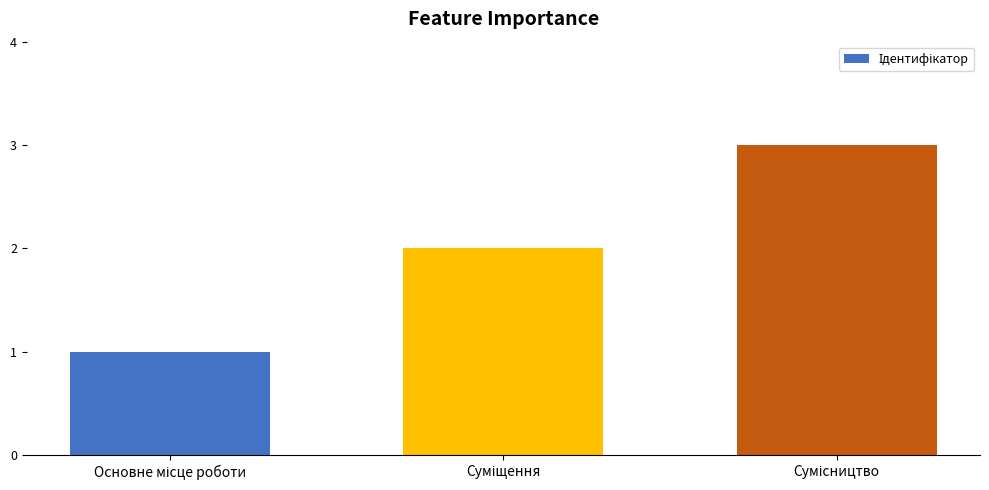

What is the sum of all values?

6